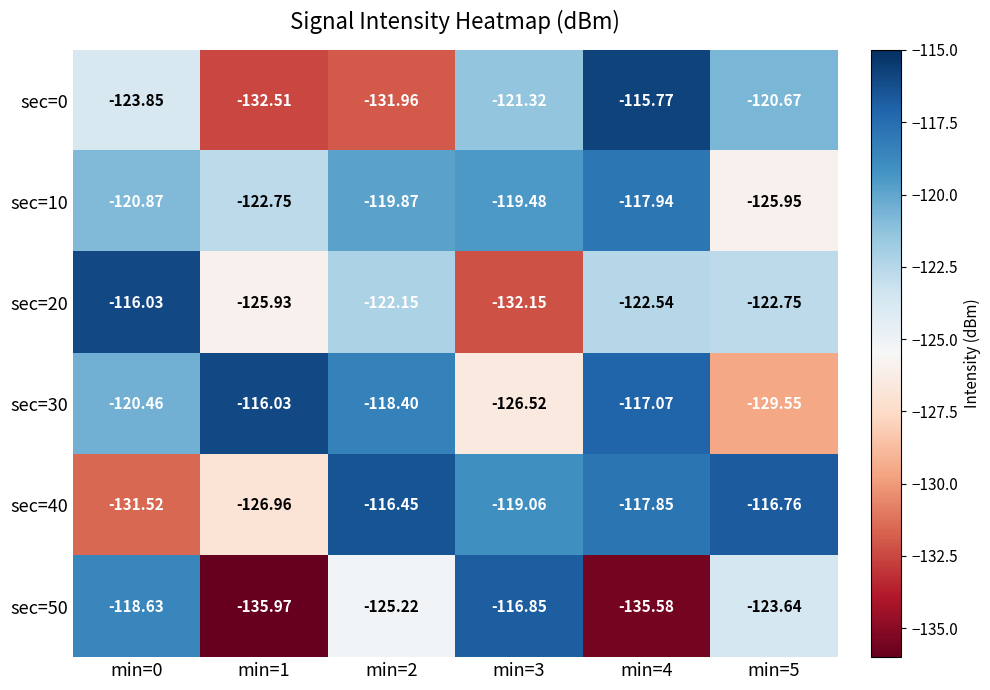

How many data points in sec=10 are less than -119?

5